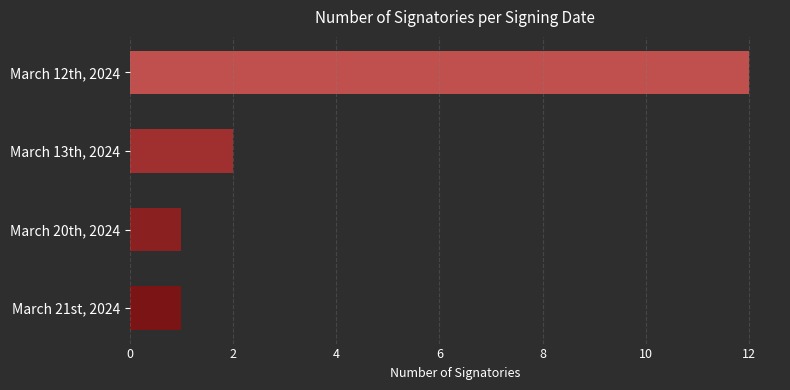

Reading top to bottom, what are all the values shown in this chart?

March 12th, 2024=12	March 13th, 2024=2	March 20th, 2024=1	March 21st, 2024=1